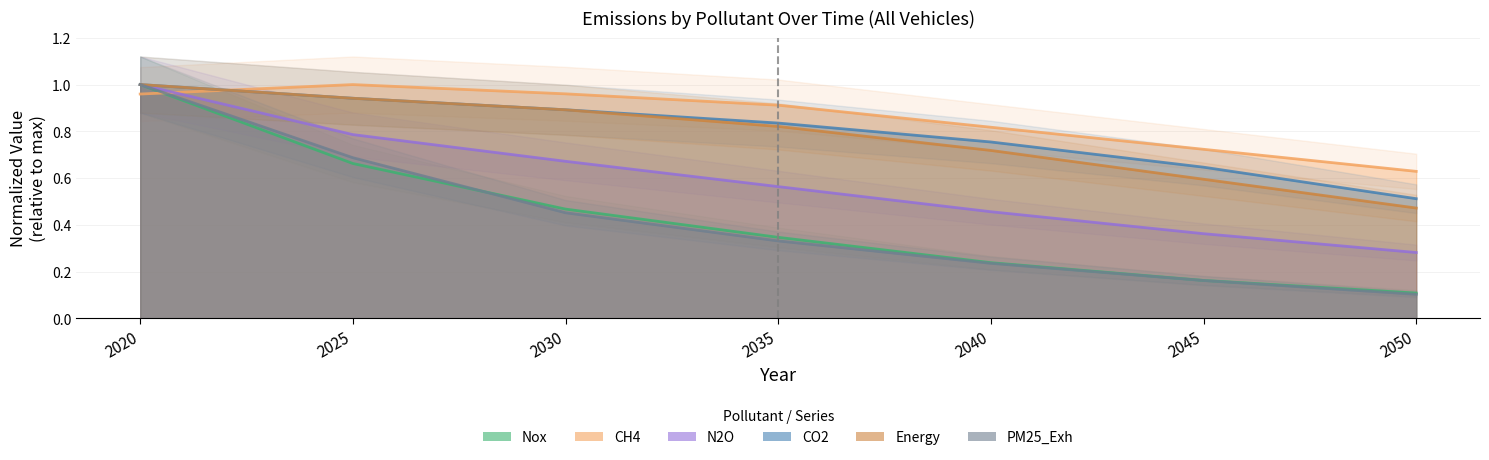

True or false: CO2 and N2O intersect in this chart.

False